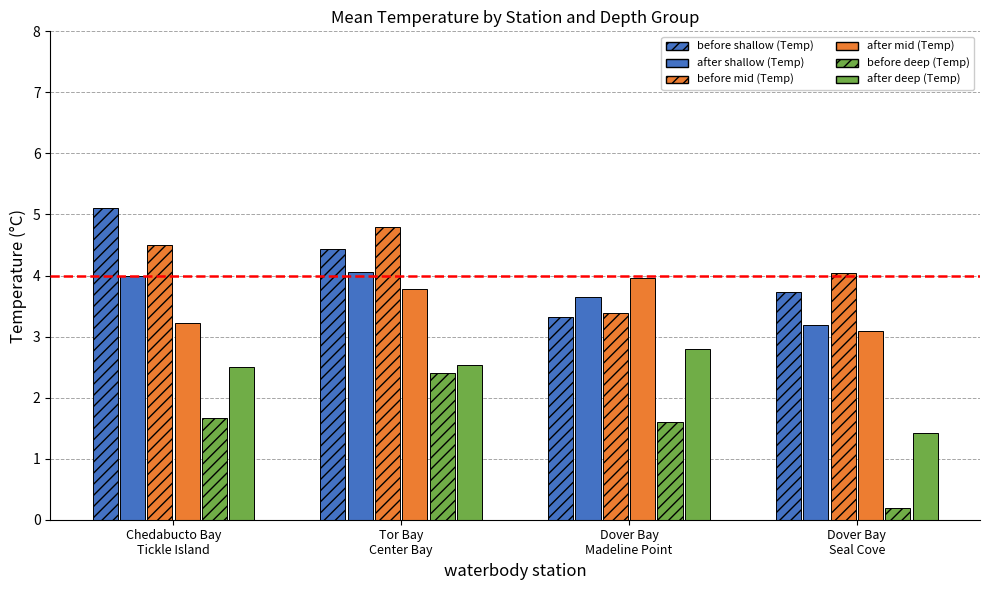

How many series are shown in this chart?

6